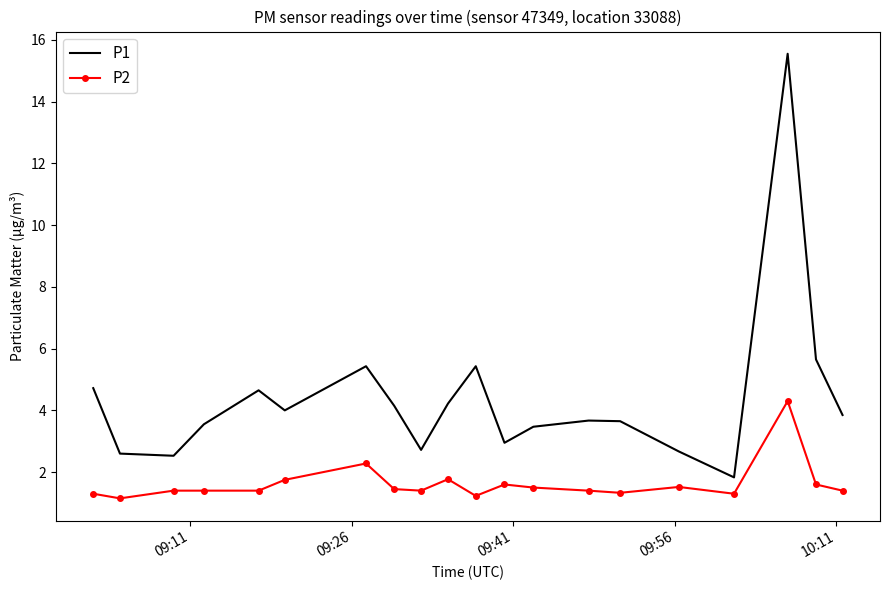

What are all the series names shown in the legend?

P1, P2